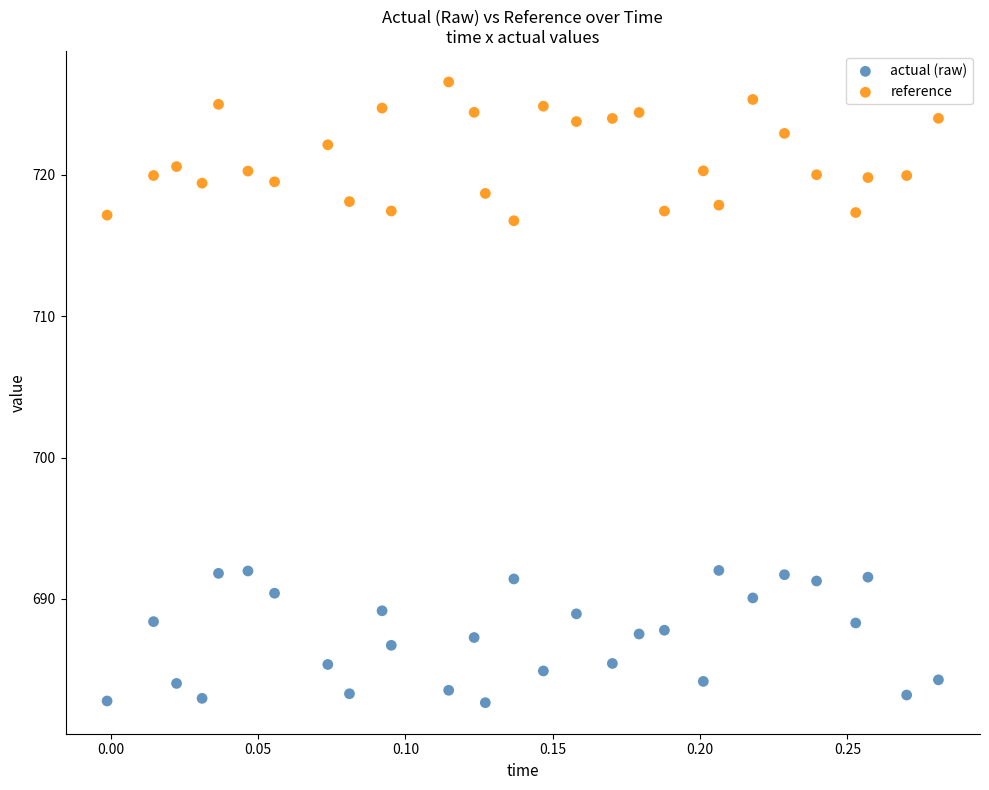

Which series contains the highest Y value?

reference